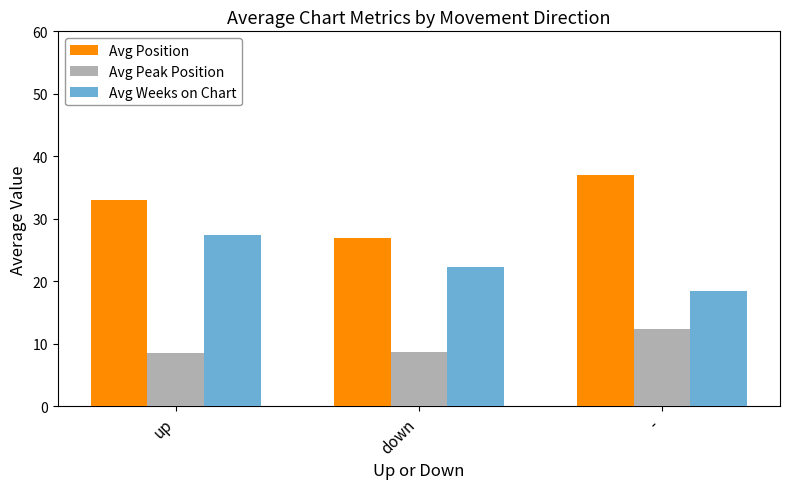

What is the difference between the maximum and minimum values in the Avg Position series?

10.1